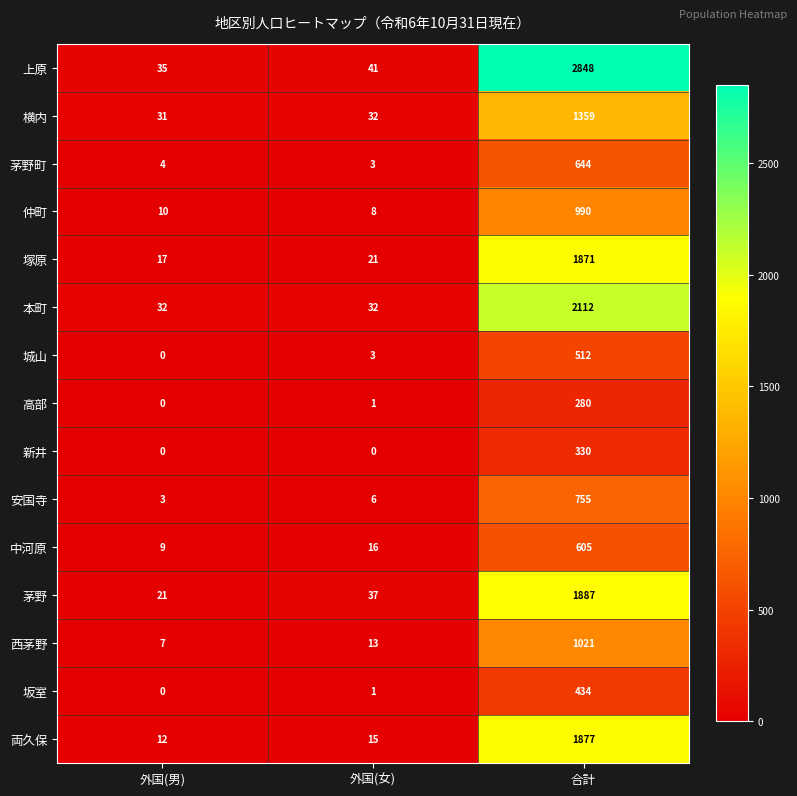

At 合計, list the series in order from smallest to largest.

高部, 新井, 坂室, 城山, 中河原, 茅野町, 安国寺, 仲町, 西茅野, 横内, 塚原, 両久保, 茅野, 本町, 上原